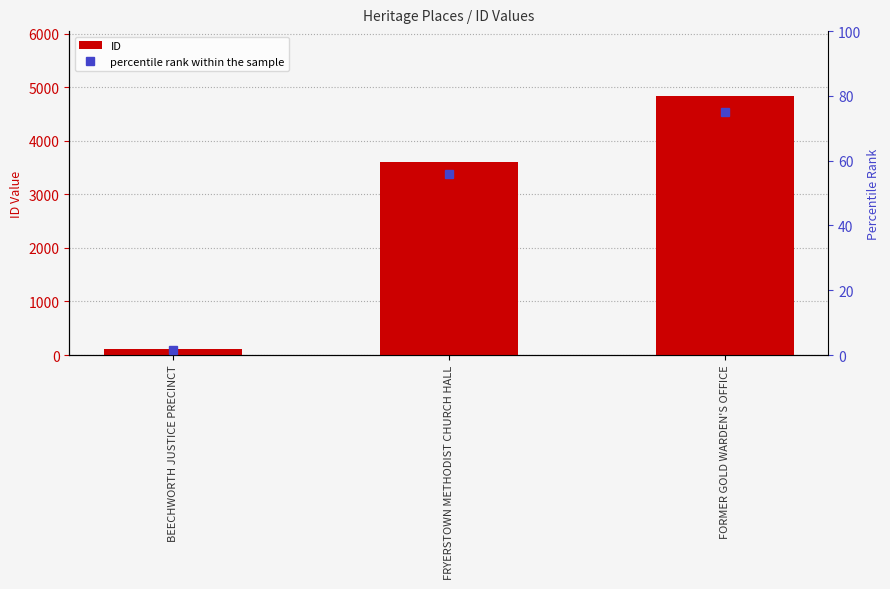

Is it true that percentile rank within the sample equals 1.7 at BEECHWORTH JUSTICE PRECINCT?

True